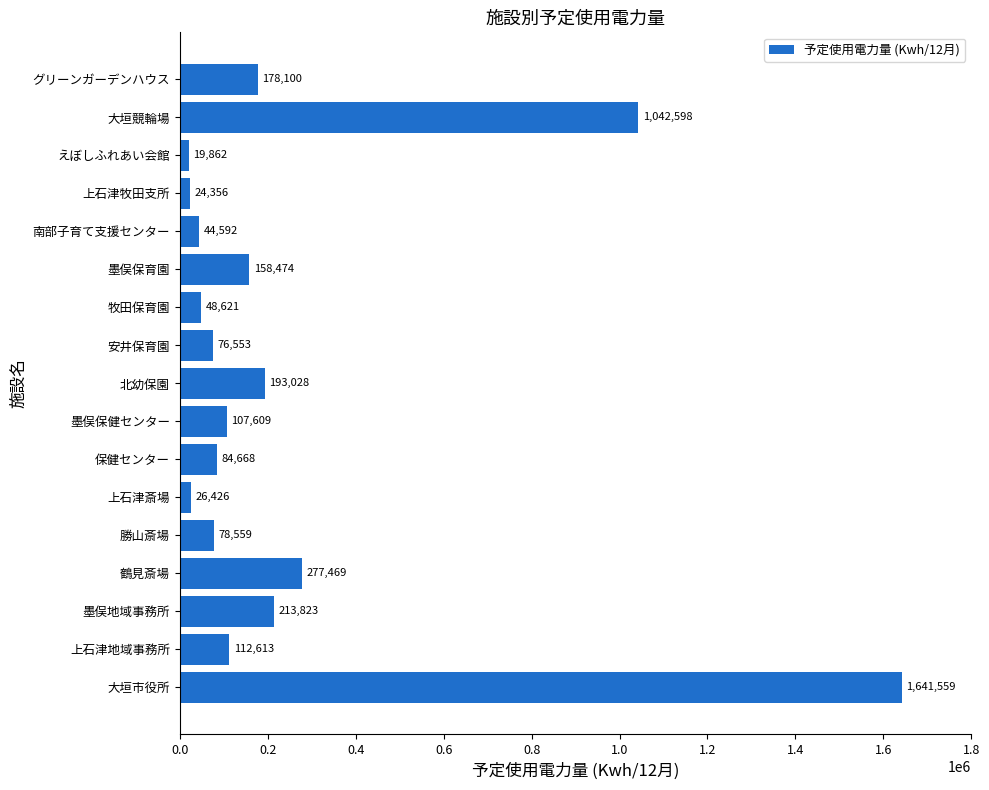

Which label corresponds to the smallest value in the chart?

えぼしふれあい会館